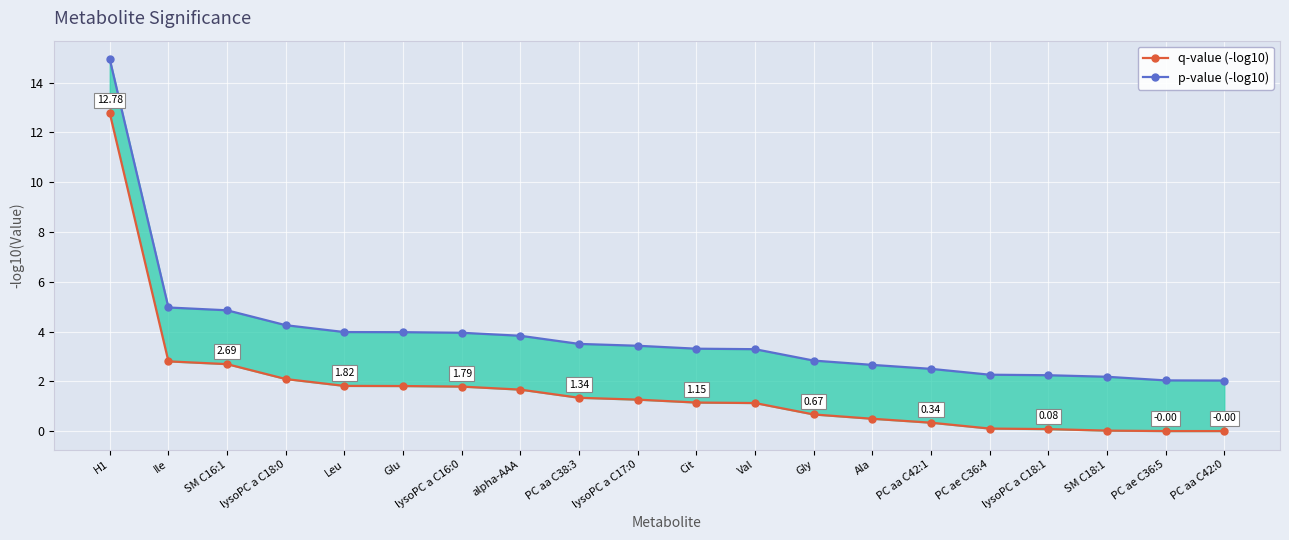

At which label is q-value (-log10) closest to 6?

Ile